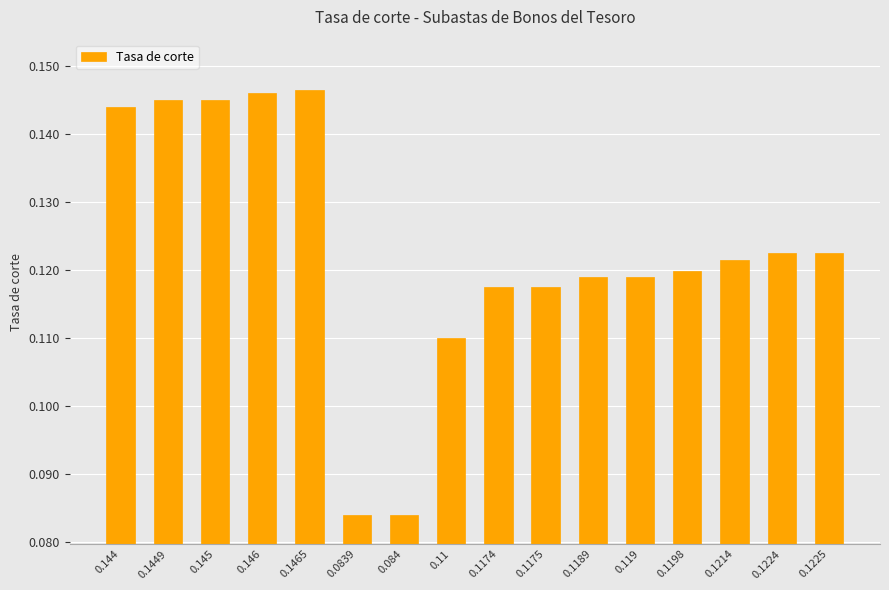

Count the values in the range 0 to 1.

16